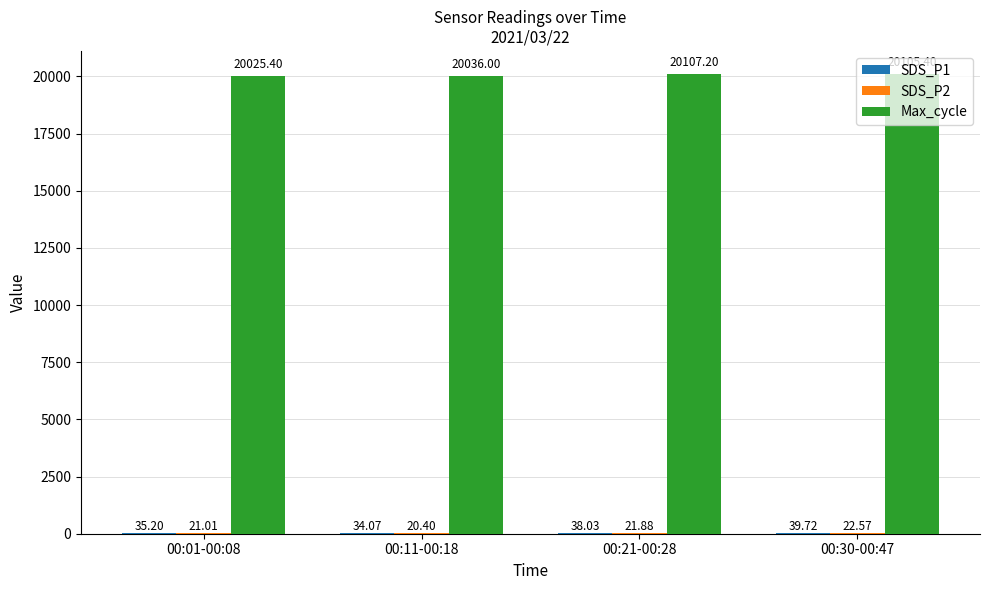

What is the sum of the Max_cycle values at 00:21-00:28 and 00:01-00:08?

40132.6